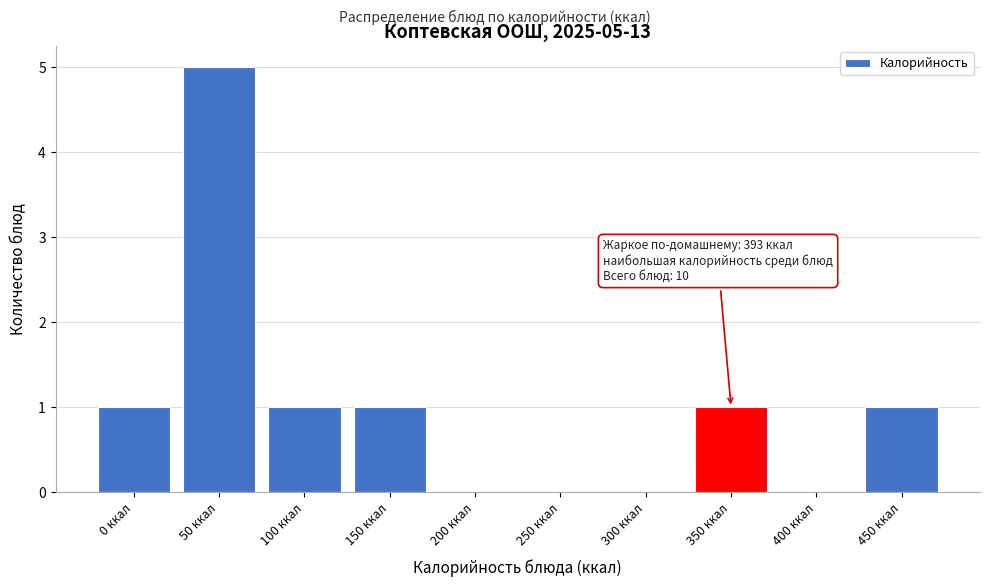

Reading right to left, transcribe all the data shown in this chart.

450 ккал=1	400 ккал=0	350 ккал=1	300 ккал=0	250 ккал=0	200 ккал=0	150 ккал=1	100 ккал=1	50 ккал=5	0 ккал=1